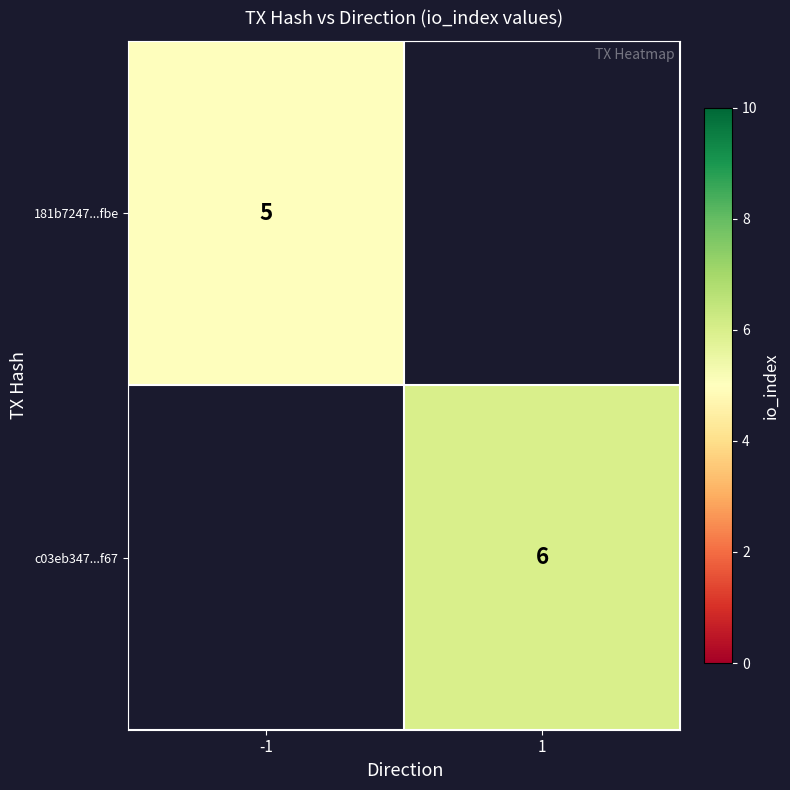

The value of c03eb347...f67 at 1 is 6. True or false?

True